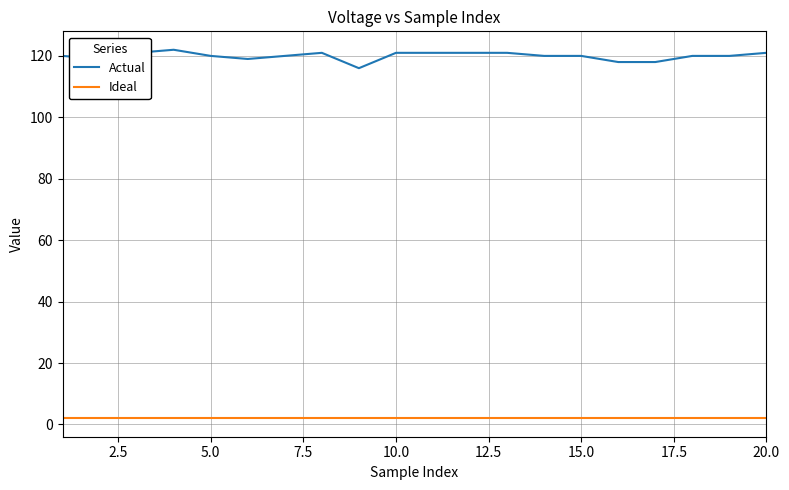

How many series are shown in this chart?

2